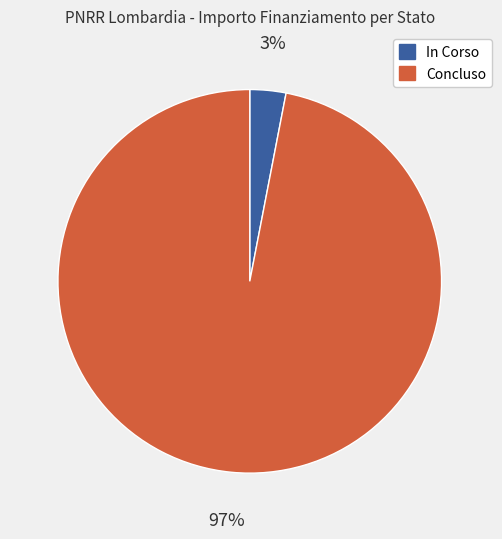

The Concluso slice represents 97% of the pie. True or false?

True